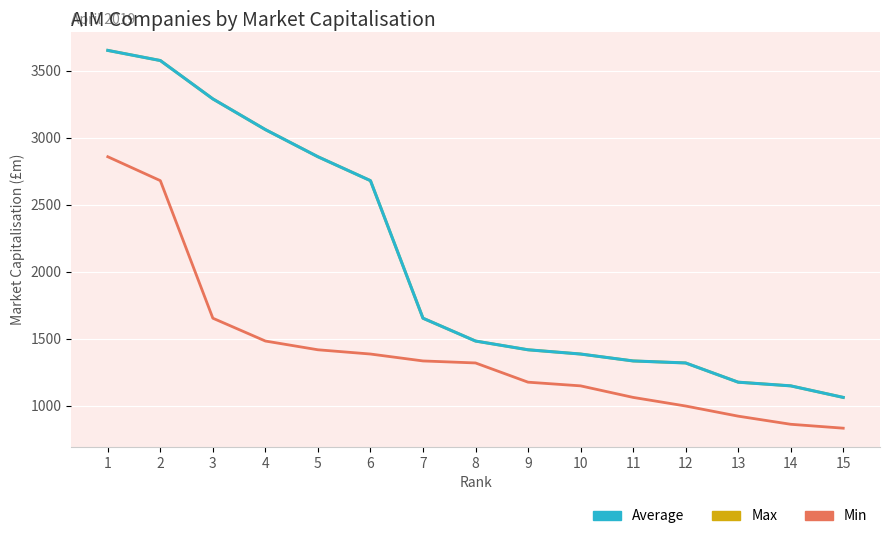

Does the chart have visible grid lines?

Yes